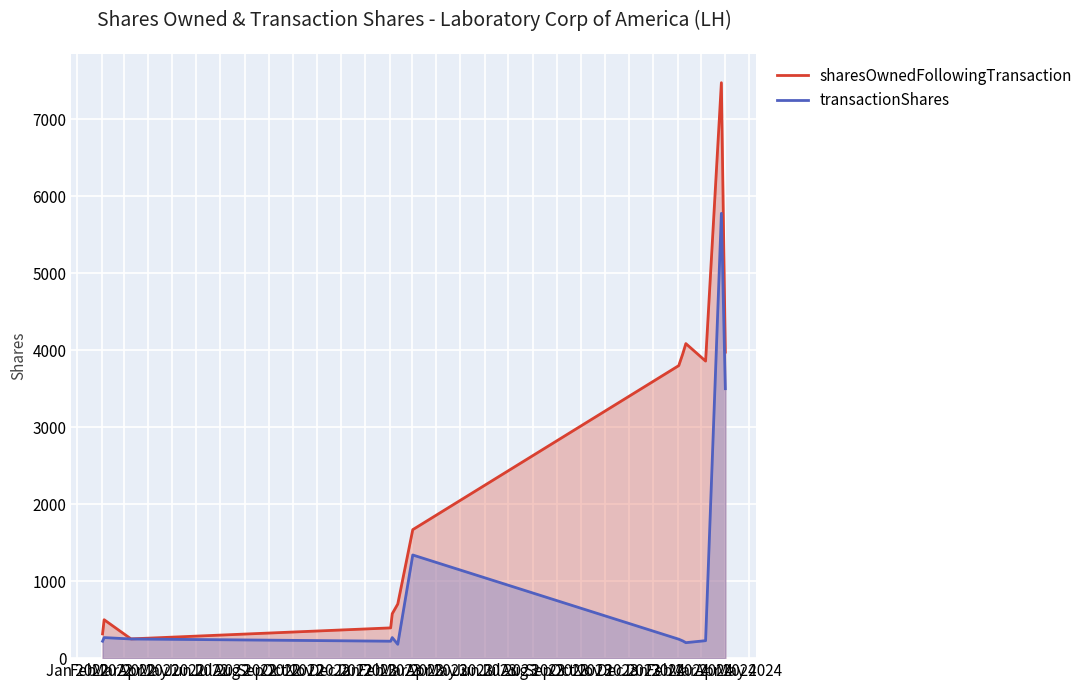

Is the value of transactionShares at 2023-02-02 greater than the value of sharesOwnedFollowingTransaction at 2024-04-01?

No